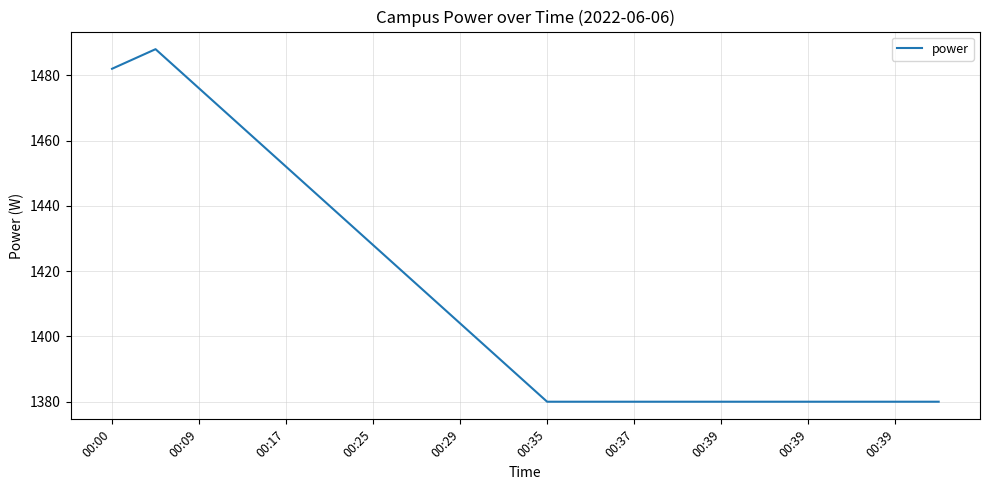

What is the maximum value shown in the chart?

1488